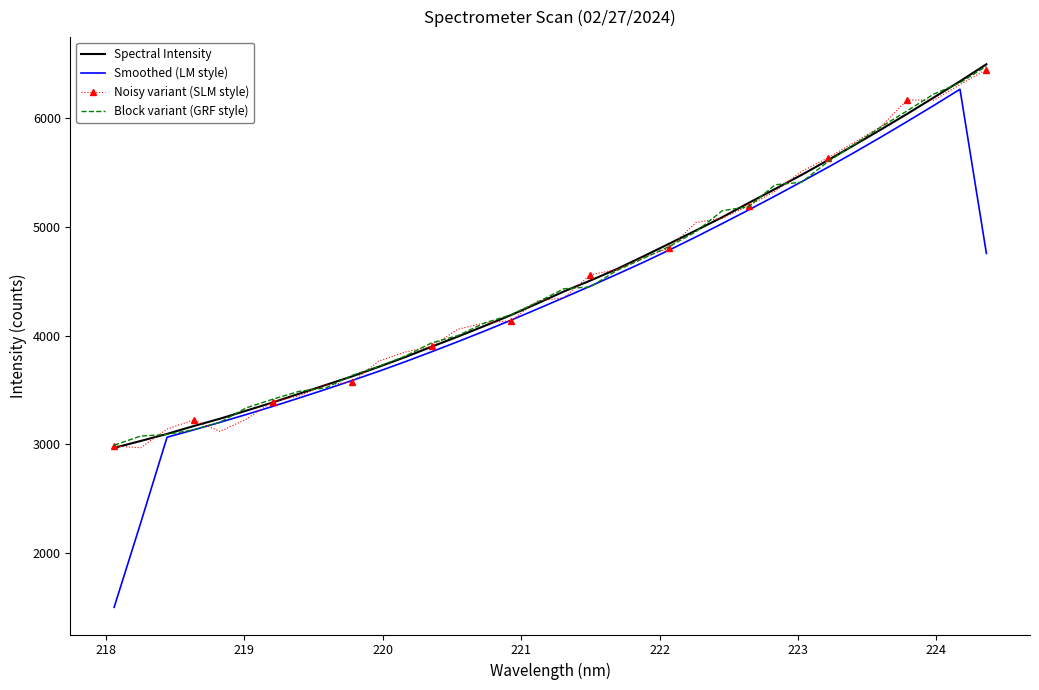

How many values in the Spectral Intensity series exceed 4405?

17